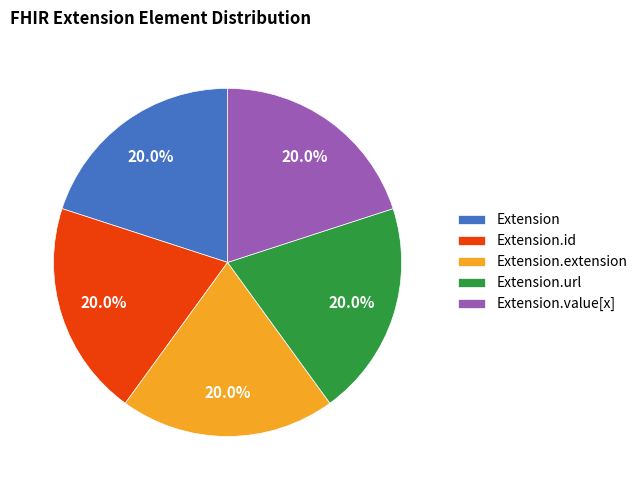

True or false: Extension accounts for 13% of the total.

False